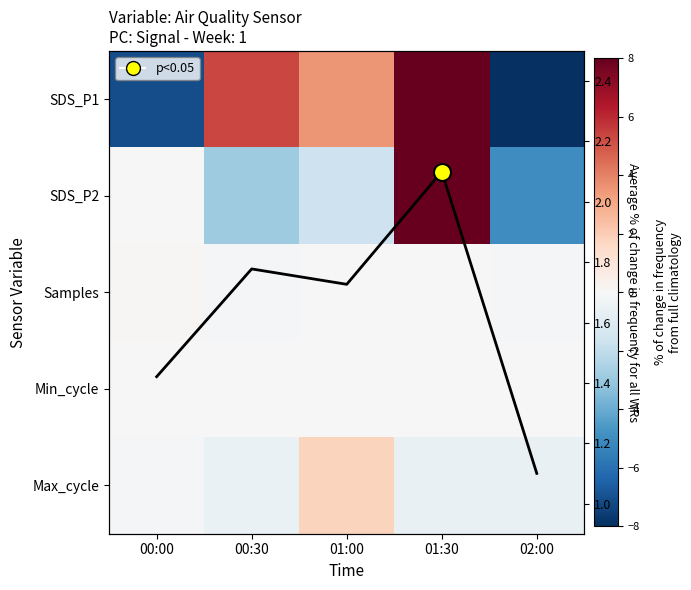

What is the spread (max minus min) of values at 00:30?

8.1